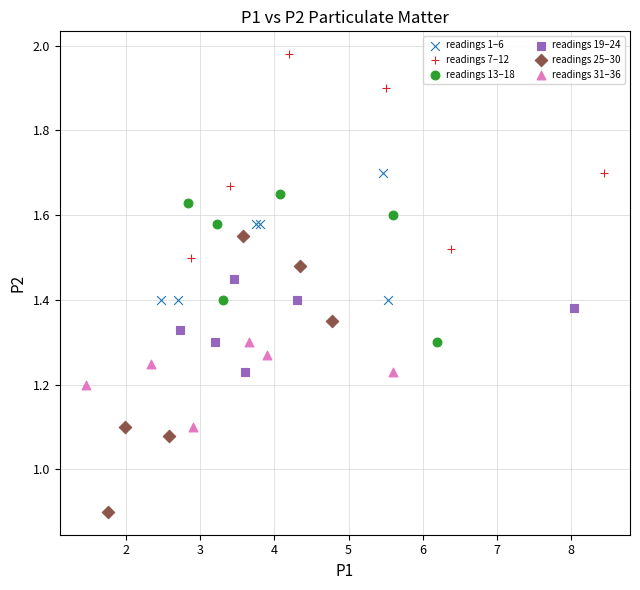

Which series has the largest Y range (max minus min)?

readings 25–30